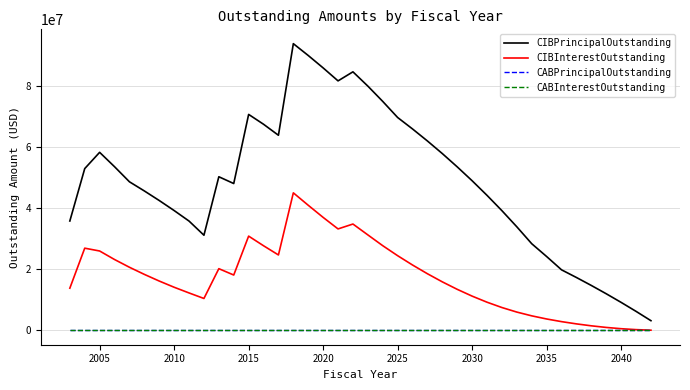

Rank the series by their maximum value, from highest to lowest.

CIBPrincipalOutstanding, CIBInterestOutstanding, CABPrincipalOutstanding, CABInterestOutstanding